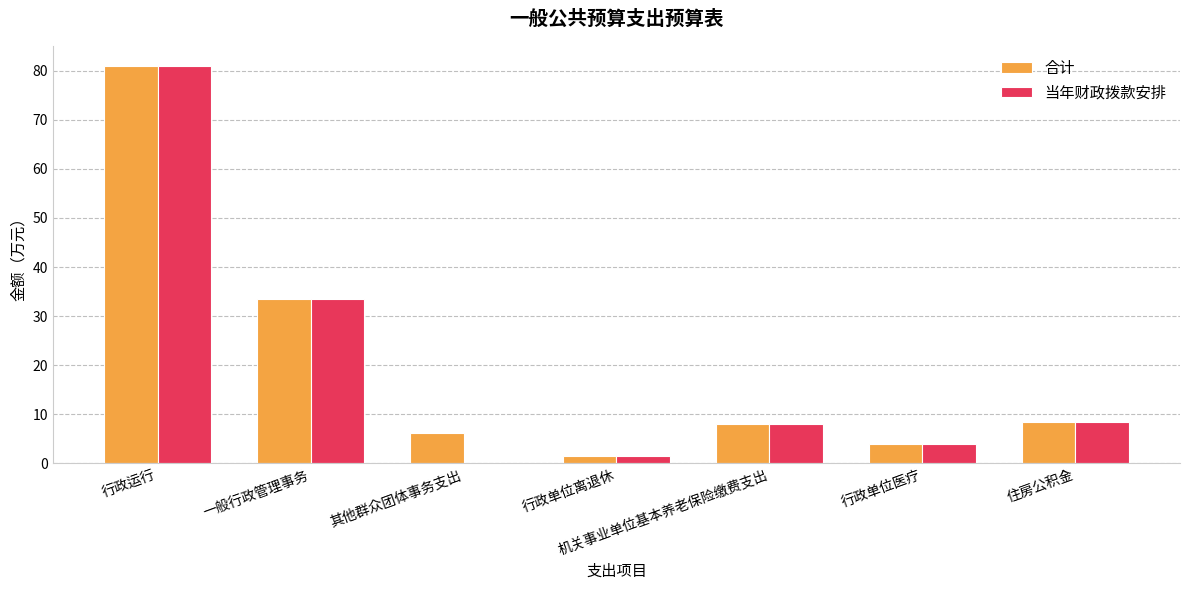

Which category has the highest value across all series?

行政运行